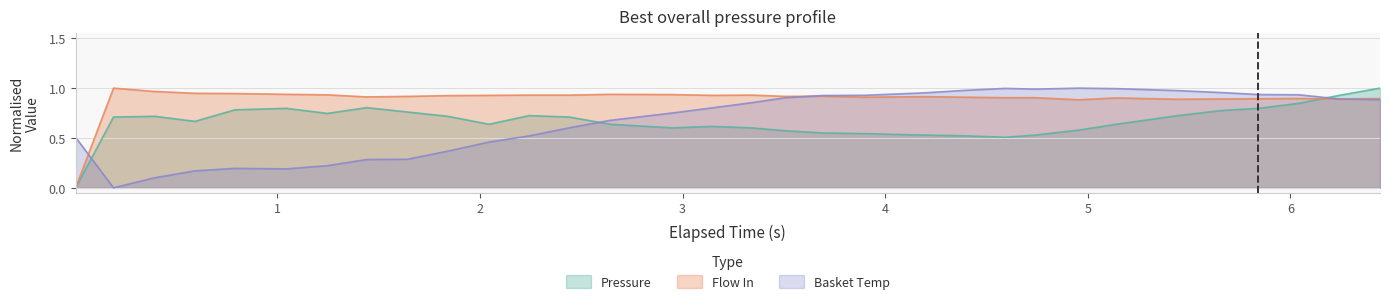

True or false: water_temperature_basket has more than 1 interior local peaks.

True